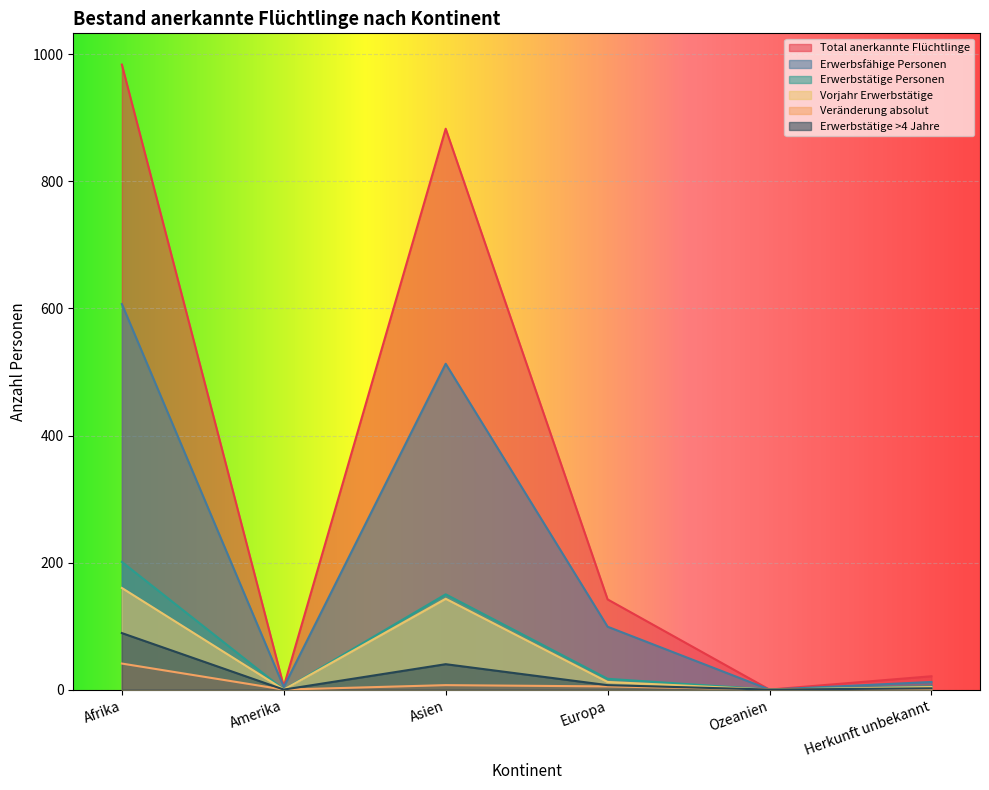

At which label is Veränderung absolut closest to 20?

Asien